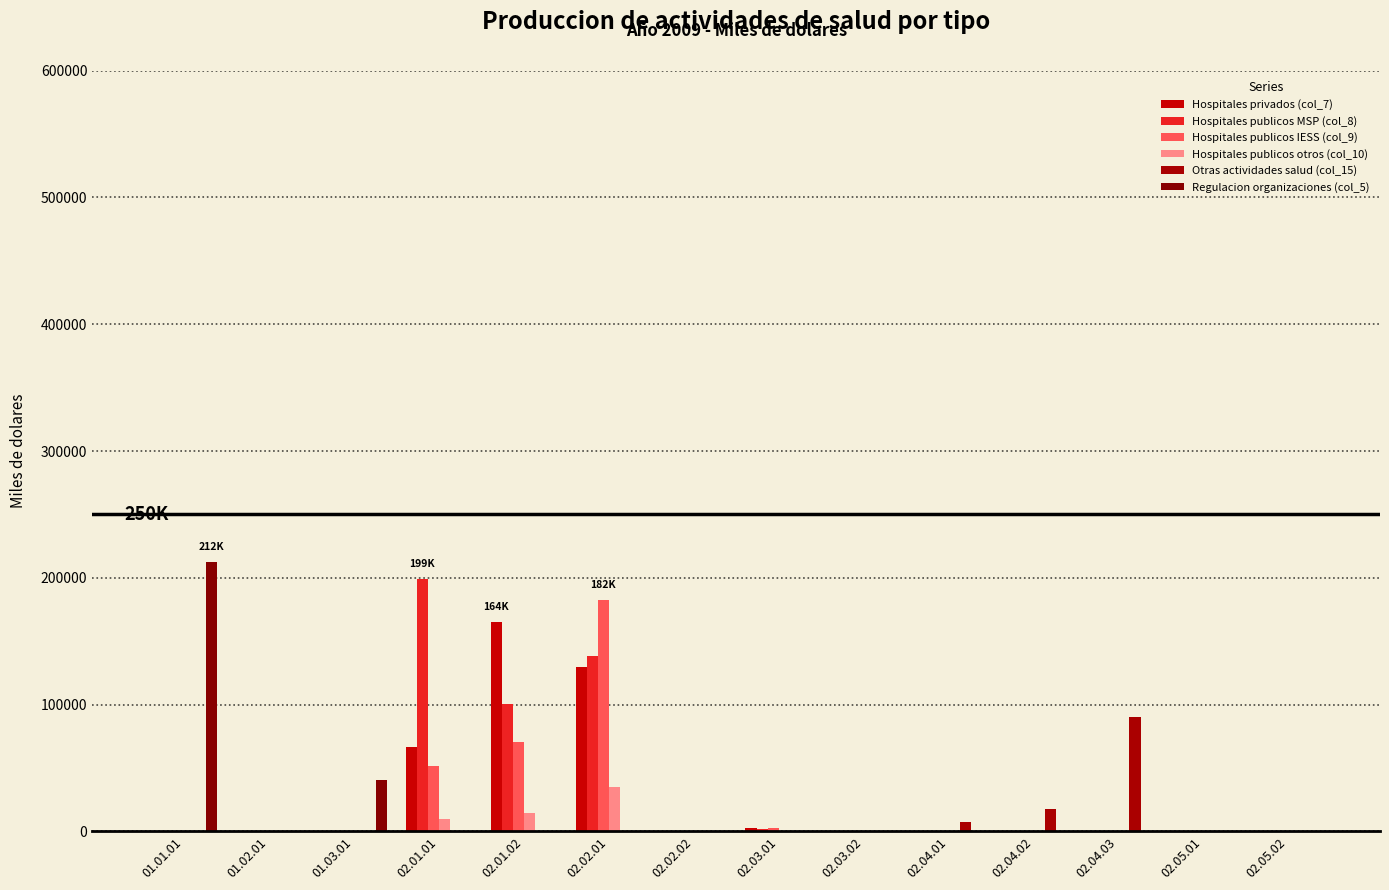

At how many categories does at least one series exceed 128405?

4